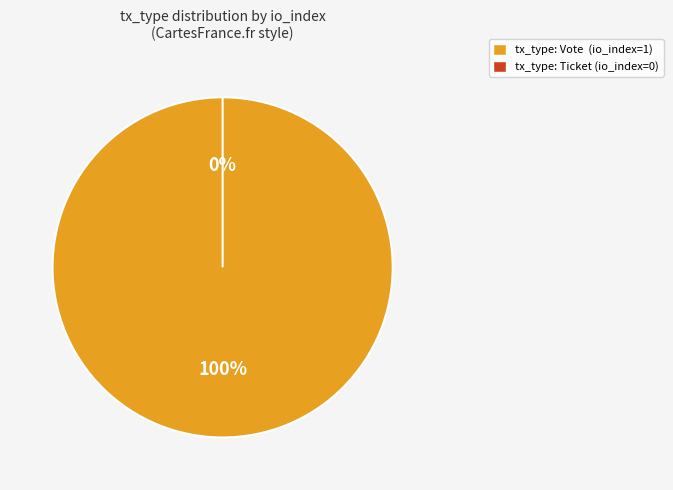

What is the largest slice in the pie chart?

Vote